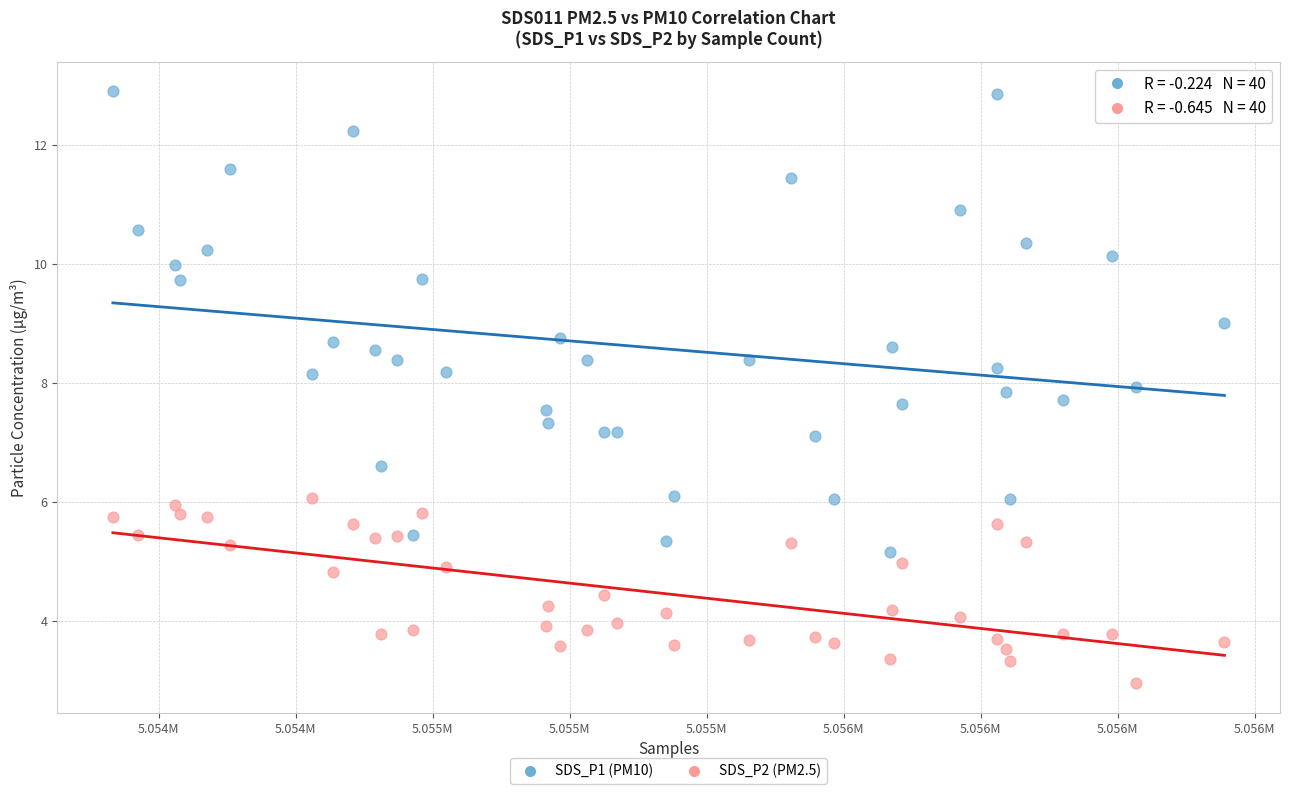

Across all data points, what is the range of X values (max minus min)?

2029.0